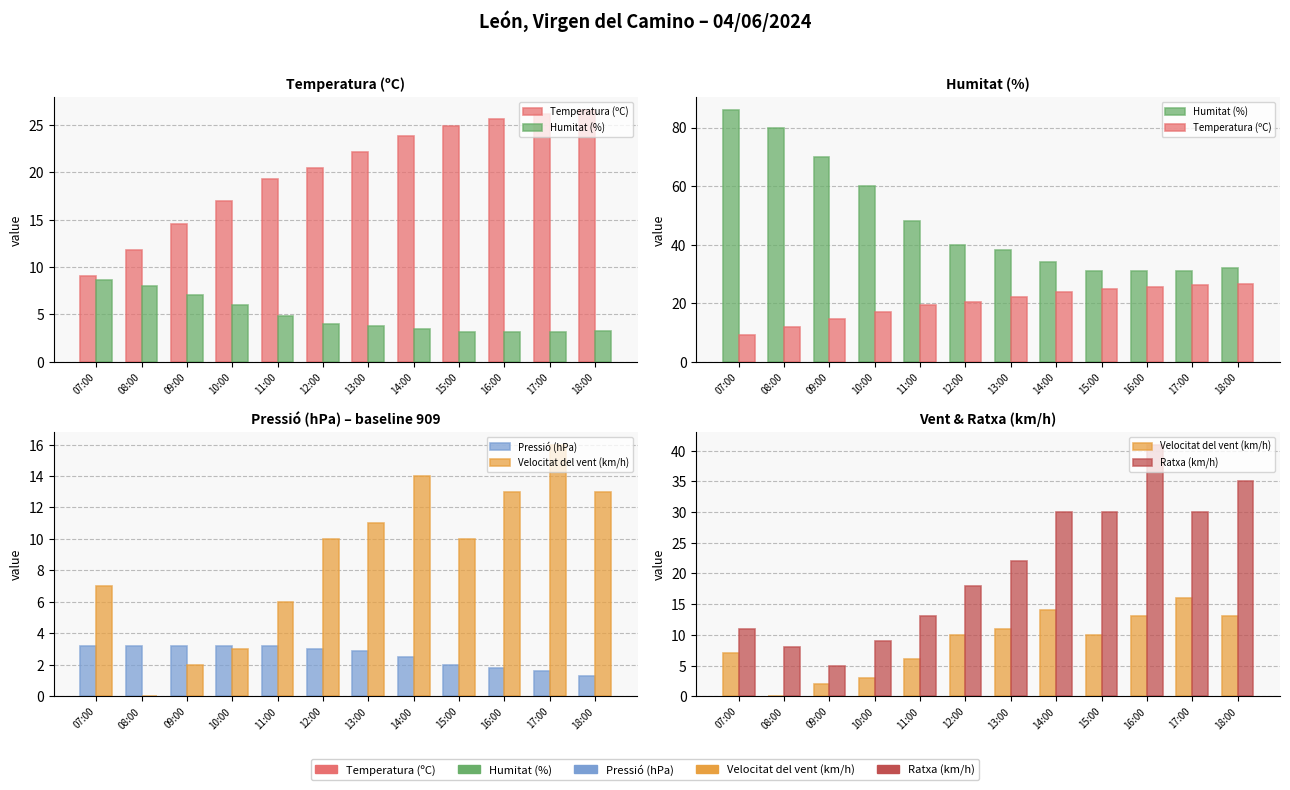

What is the label of the 4th bar from the left?

10:00